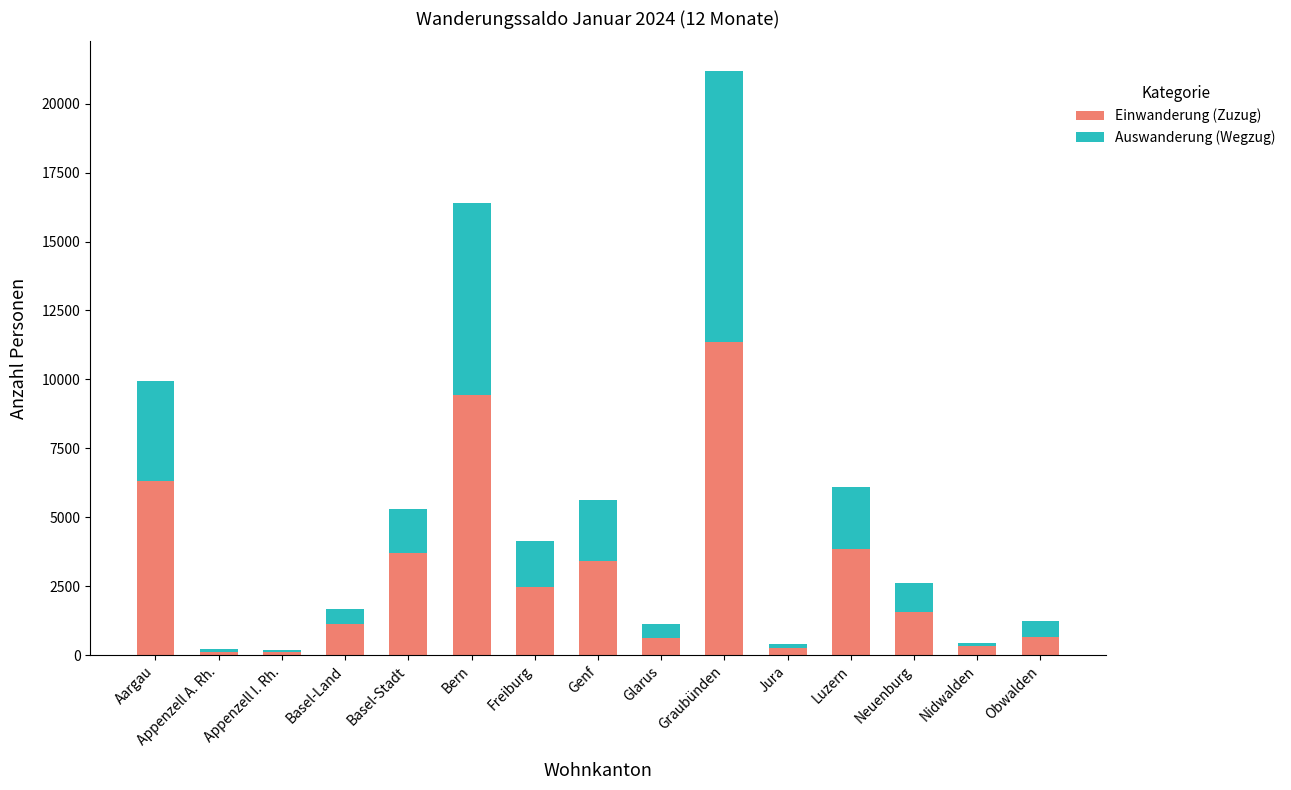

Where is Einwanderung (Zuzug) nearest to the value 5723?

Aargau